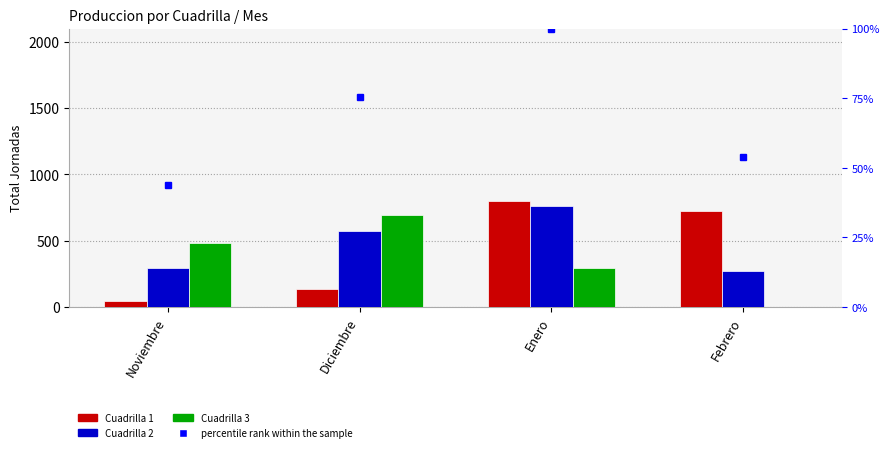

Which series has the largest range (max minus min)?

Cuadrilla 1